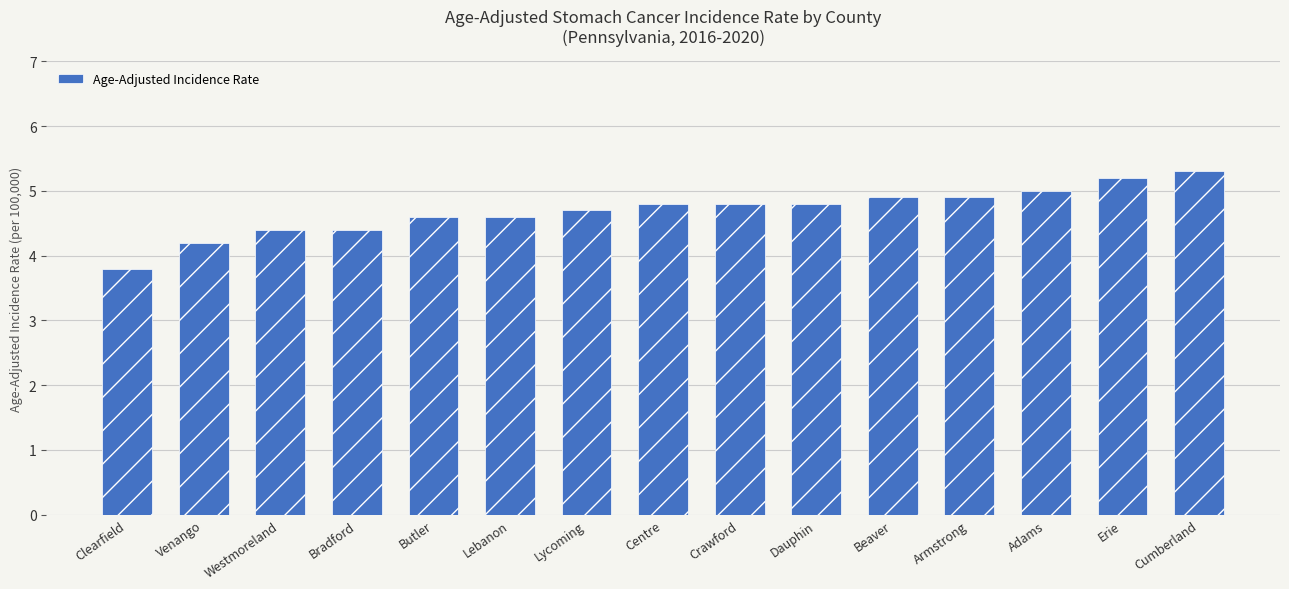

What is the label of the 14th bar from the left?

Erie